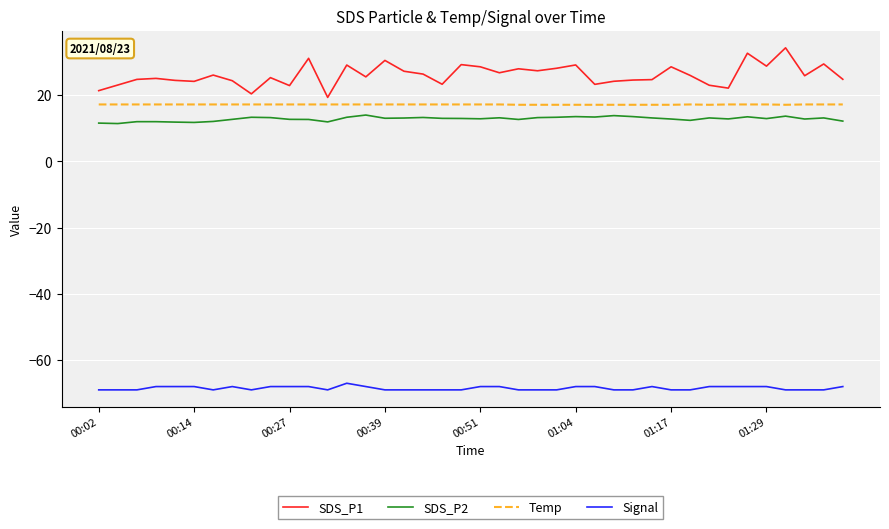

Which series has the largest total across all categories?

SDS_P1